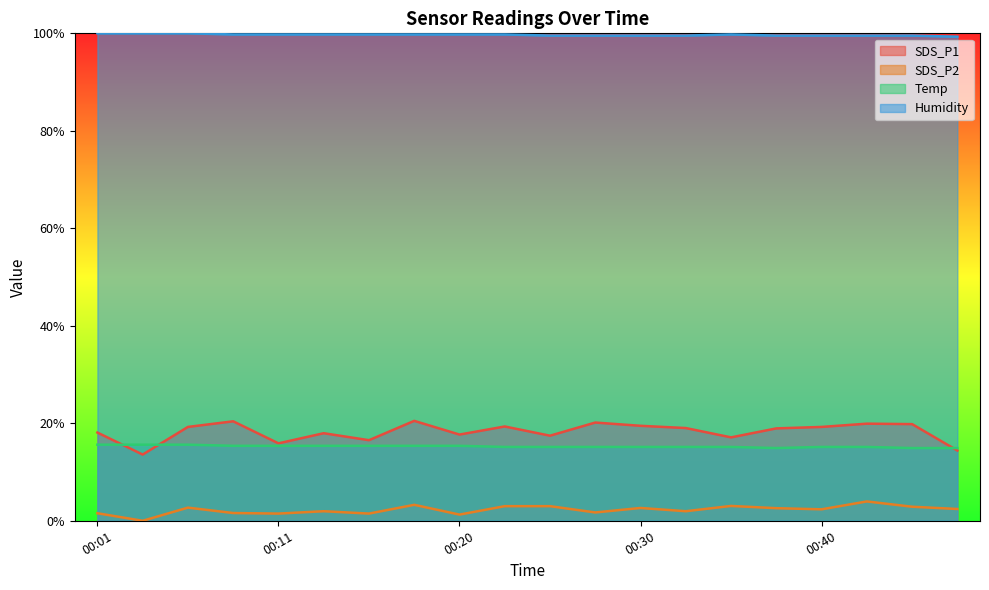

Which category has the highest value in the Temp series?

00:01